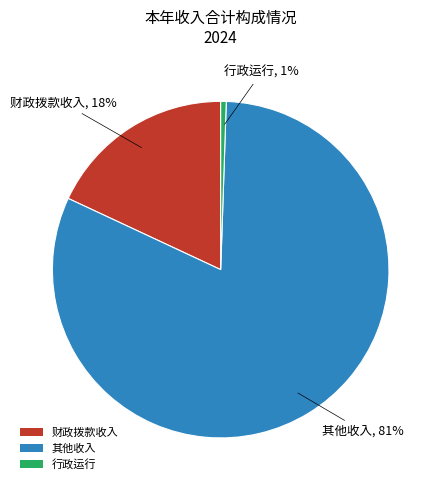

How many slices are in this pie chart?

3